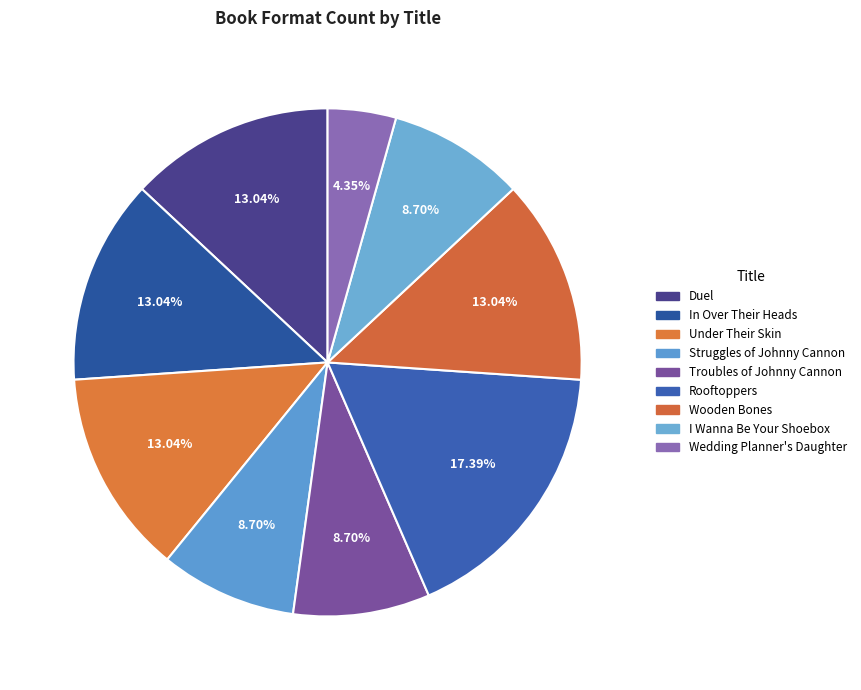

What is the smallest slice in the pie chart?

Wedding Planner's Daughter